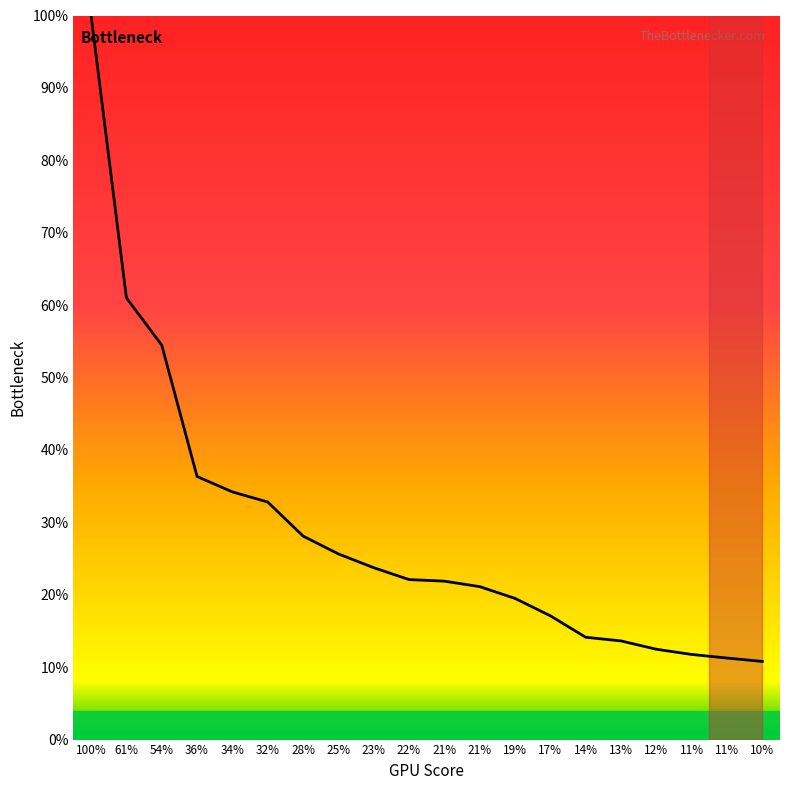

How many lines are shown in the chart?

1